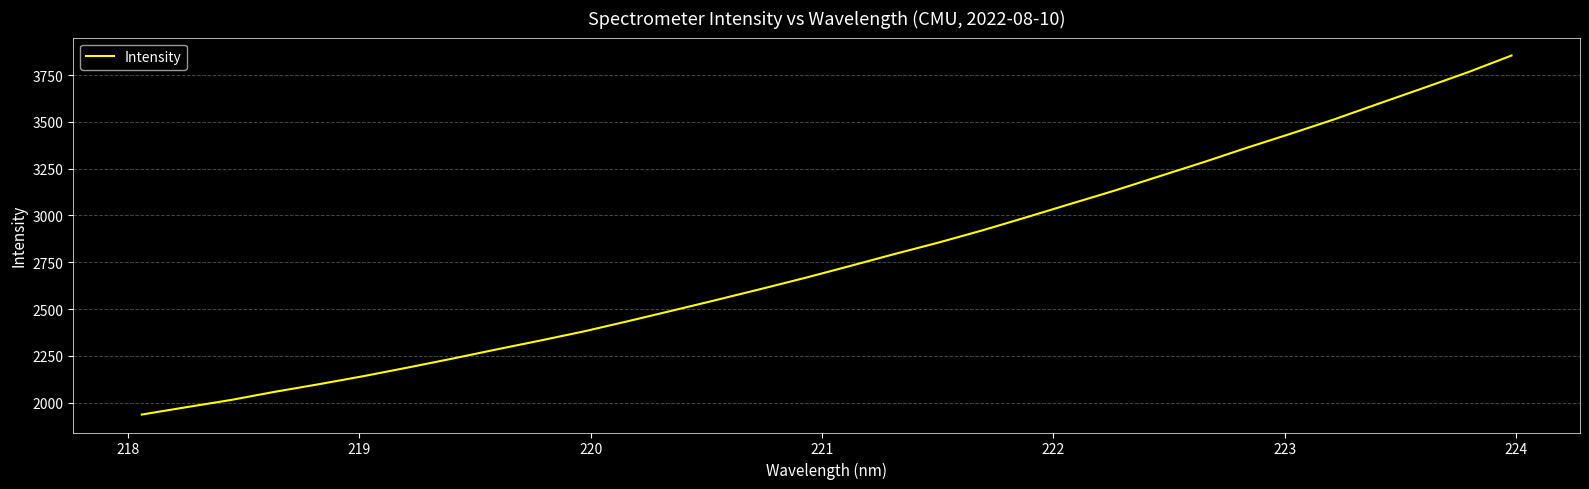

How many lines are shown in the chart?

1